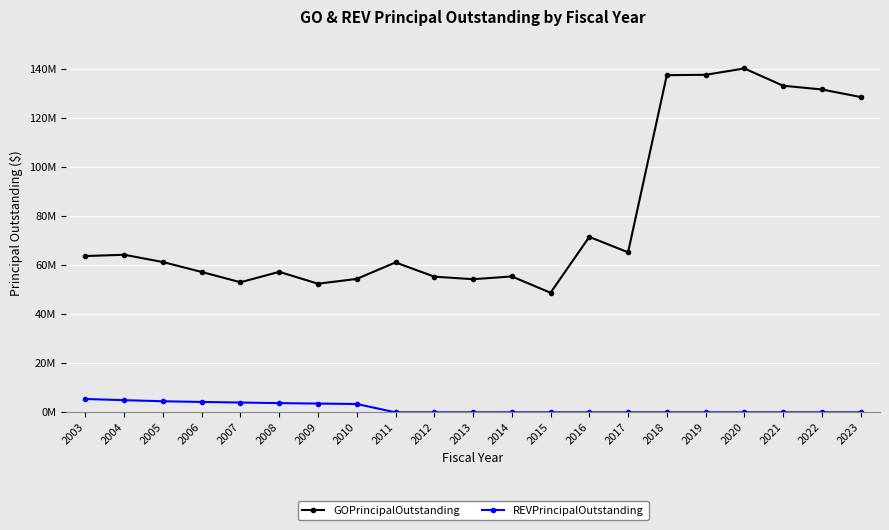

True or false: GOPrincipalOutstanding has a value of 27610429 at 2012.

False